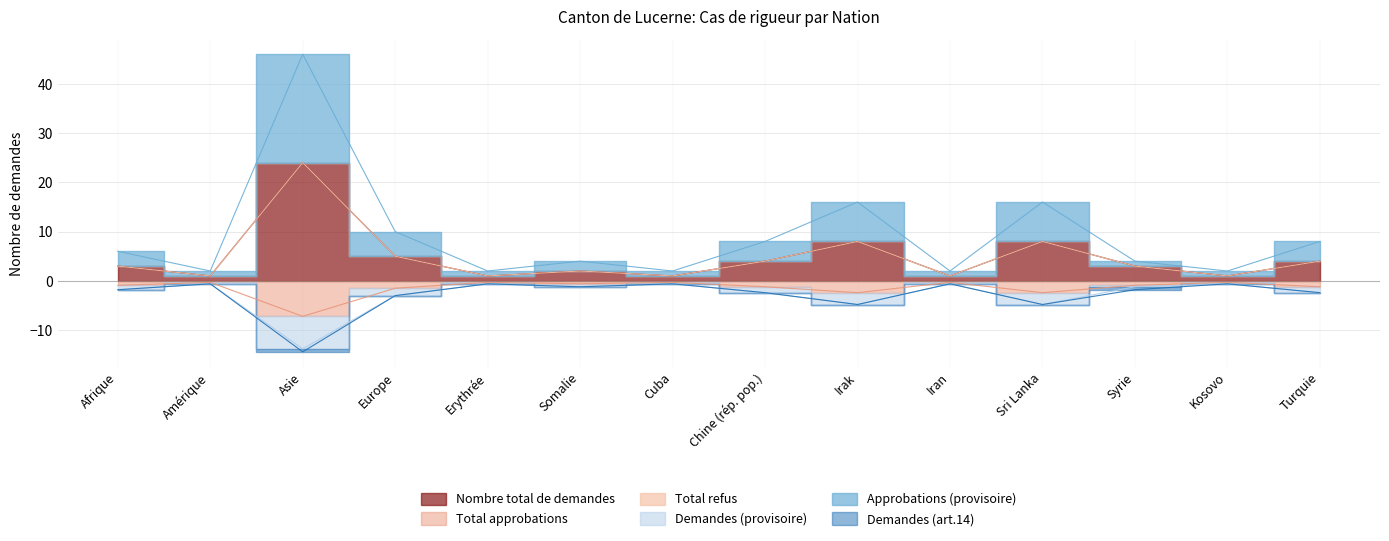

What position from the right is Turquie?

1